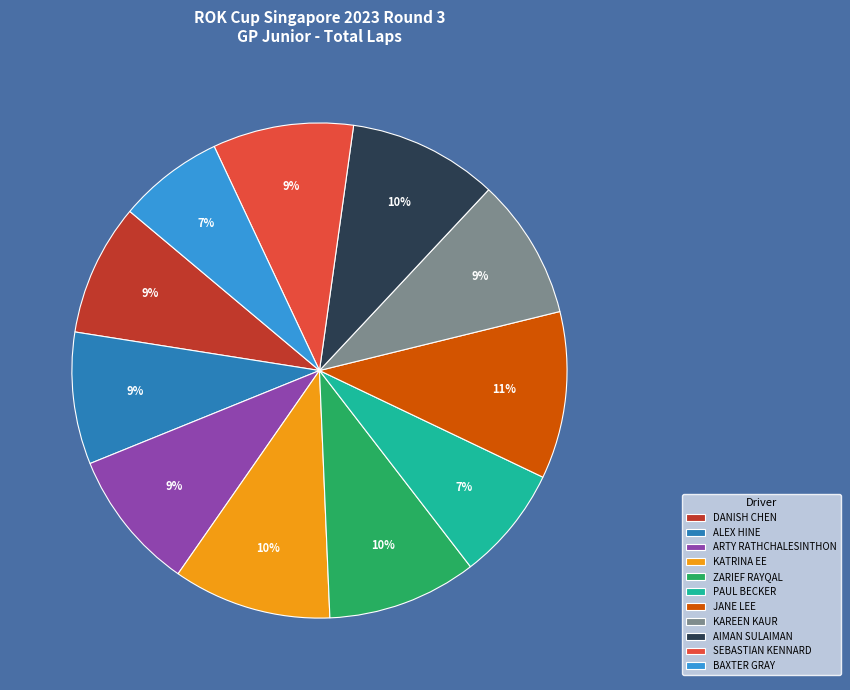

What is the ratio of the value at ARTY RATHCHALESINTHON to the value at KAREEN KAUR?

1.0